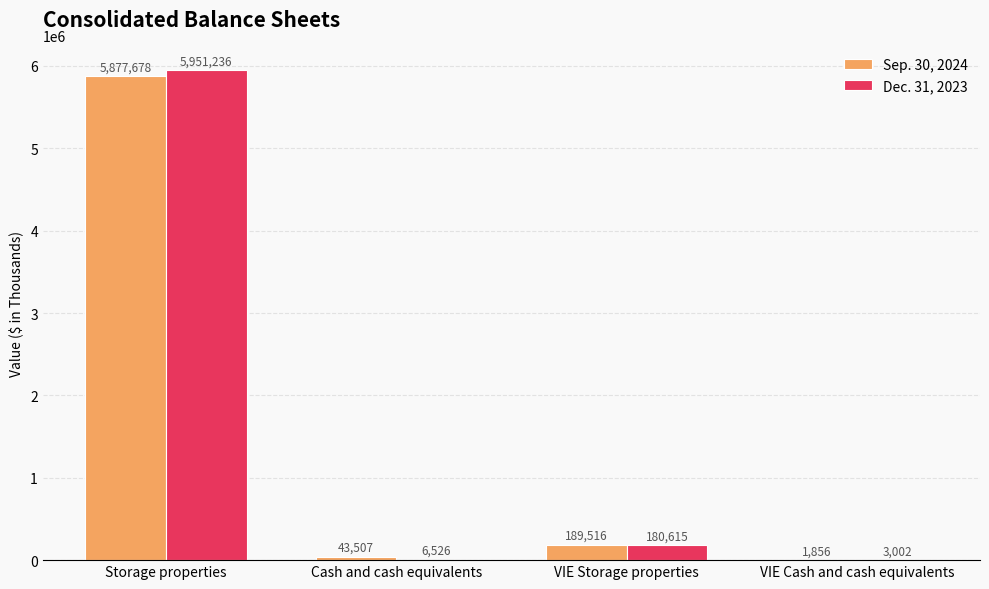

Which category has the highest value in the Sep. 30, 2024 series?

Storage properties